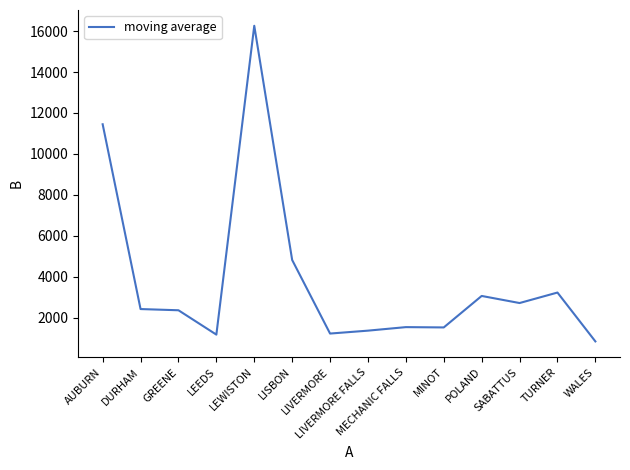

What position from the right is DURHAM?

13